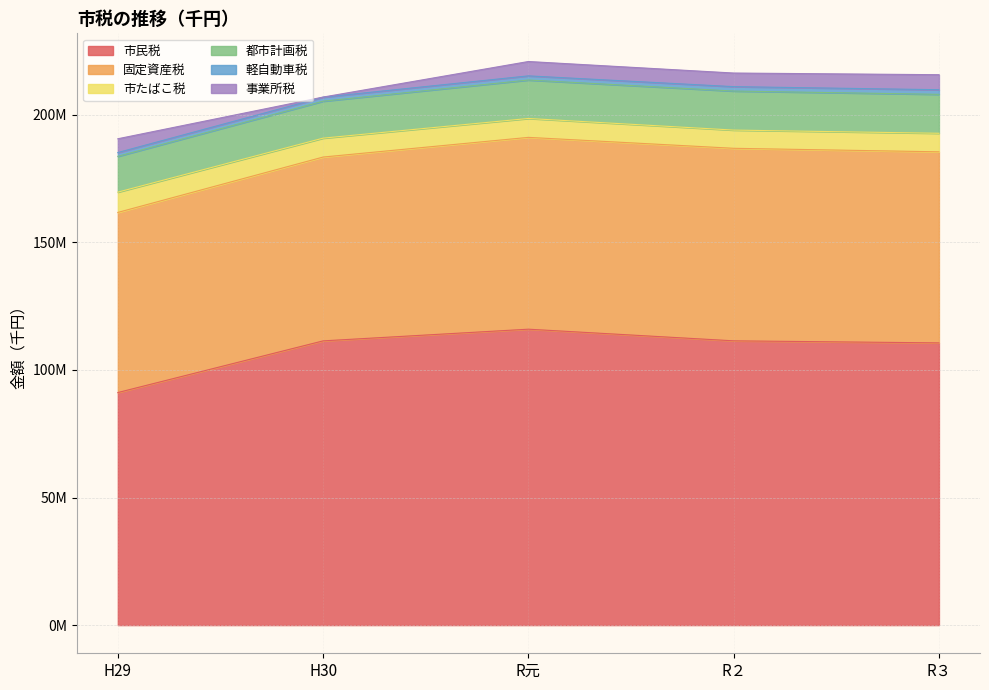

True or false: 都市計画税 and 軽自動車税 intersect in this chart.

False